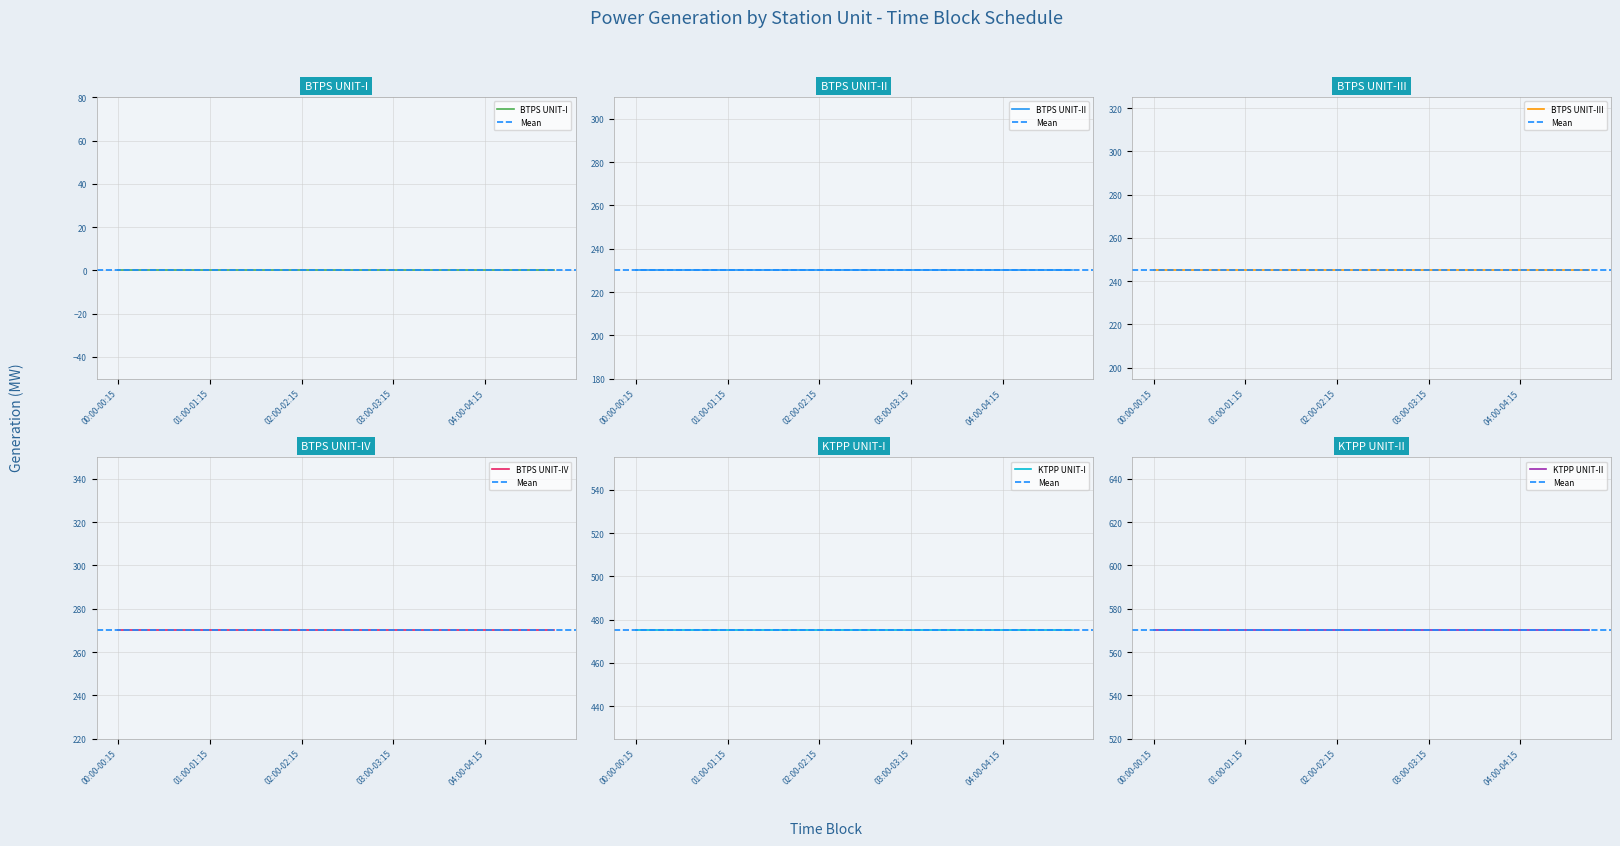

Which series has the widest spread of values?

BTPS UNIT-I